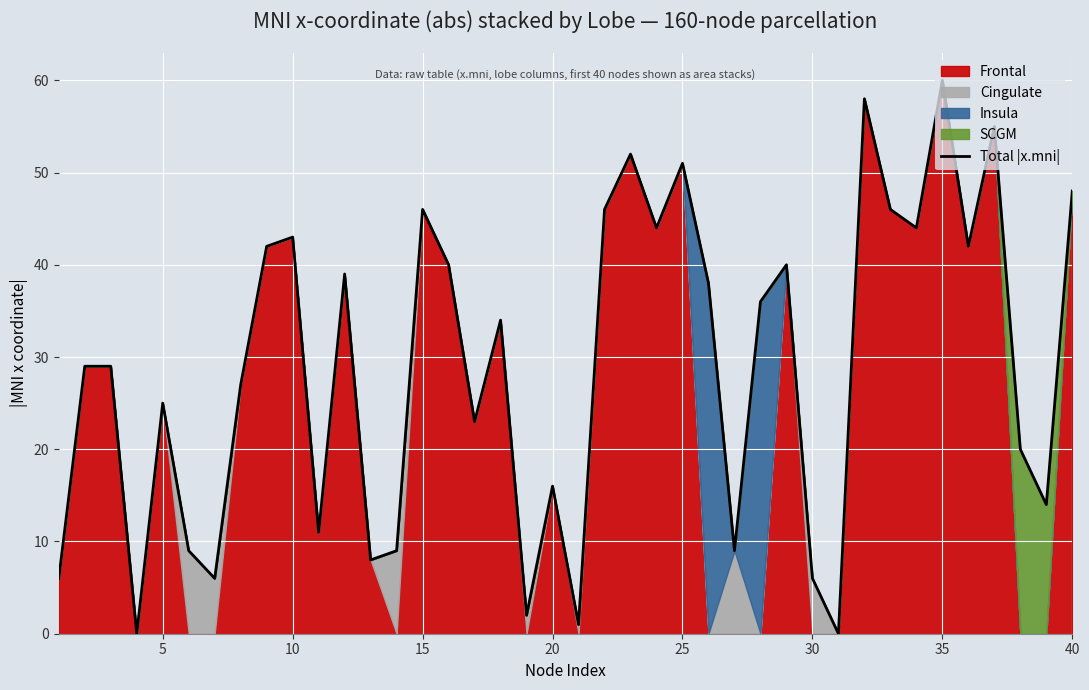

What is the highest value of the Total |x.mni| series?

60